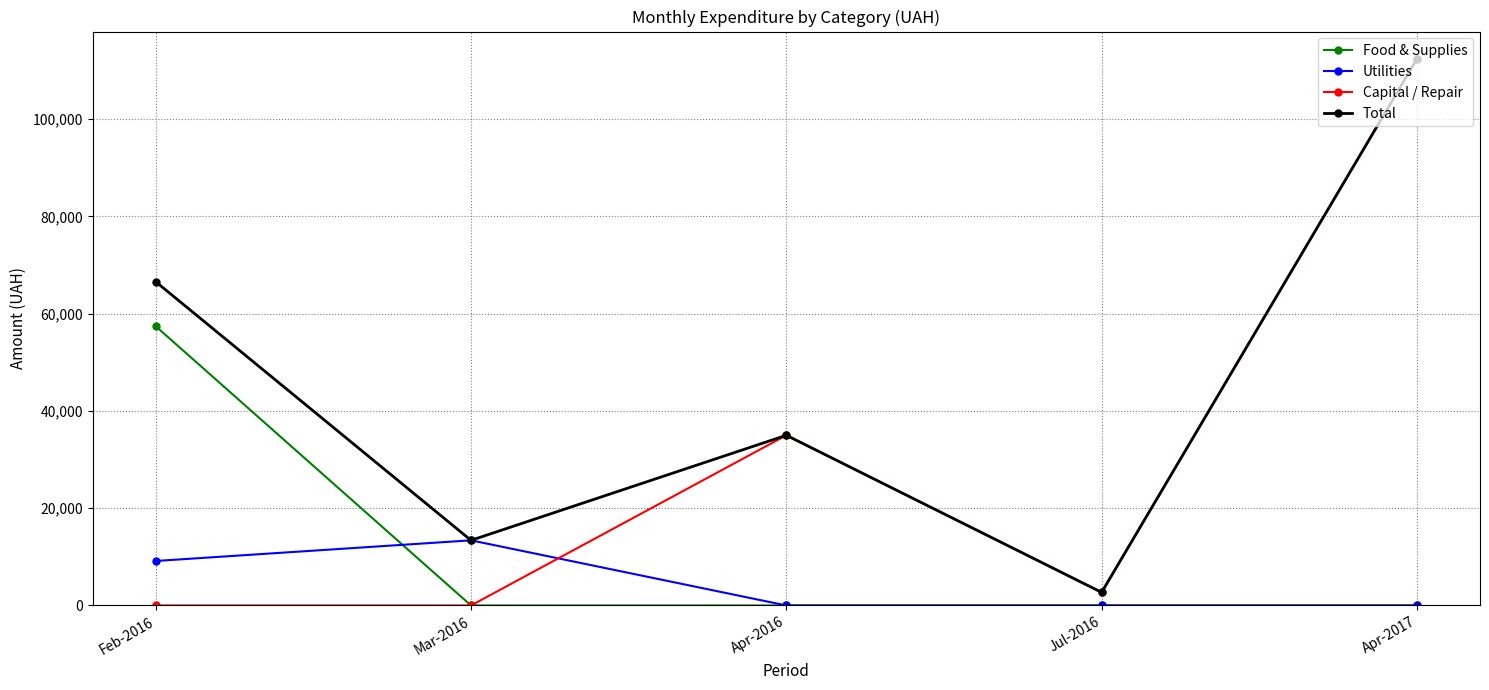

List the series in order of their overall mean, lowest first.

Utilities, Food & Supplies, Capital / Repair, Total